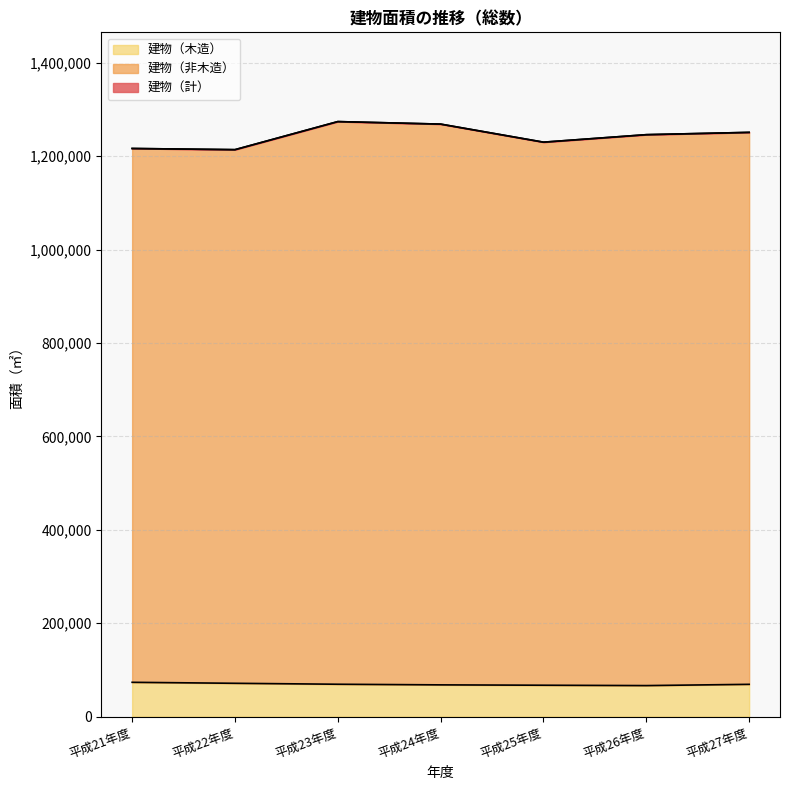

What is the sum of all 建物（木造） values?

485037